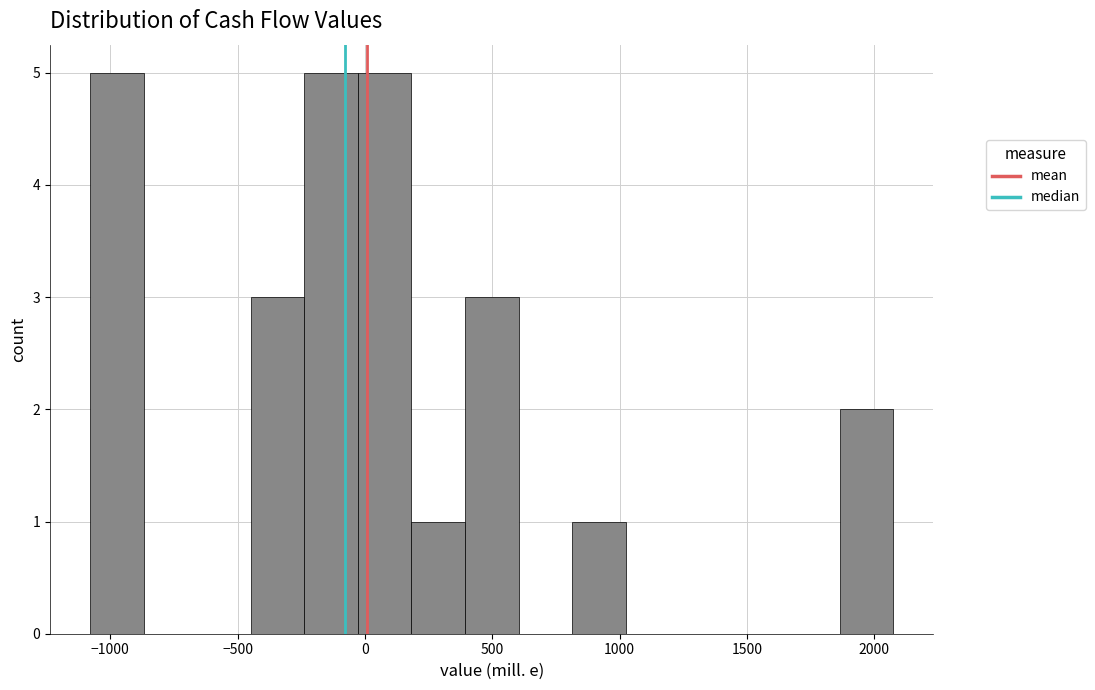

Reading left to right, list every bar in this chart as the range it spans on the x-axis followed by its height. Neither the bar edges nor the heights are printed on the chart, so give them approximately, as read against the axes.

-1100 to -850: 5
-850 to -650: 0
-650 to -450: 0
-450 to -250: 3
-250 to -50: 5
-50 to 200: 5
200 to 400: 1
400 to 600: 3
600 to 800: 0
800 to 1000: 1
1000 to 1250: 0
1250 to 1450: 0
1450 to 1650: 0
1650 to 1850: 0
1850 to 2050: 2